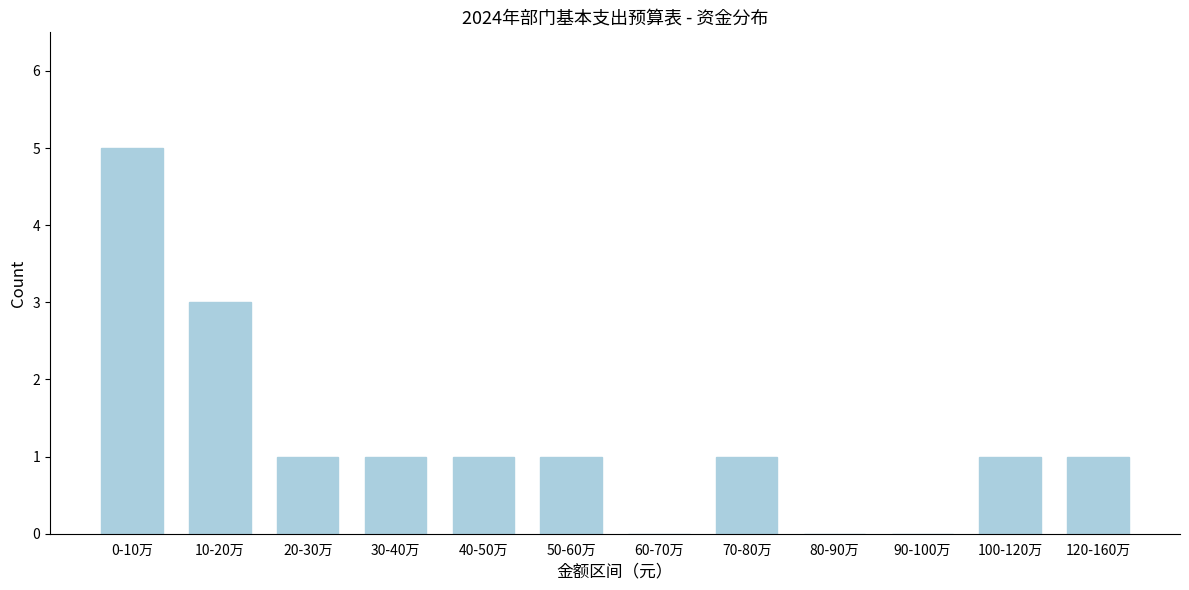

Reading left to right, transcribe all the data shown in this chart.

0-10万=5	10-20万=3	20-30万=1	30-40万=1	40-50万=1	50-60万=1	60-70万=0	70-80万=1	80-90万=0	90-100万=0	100-120万=1	120-160万=1